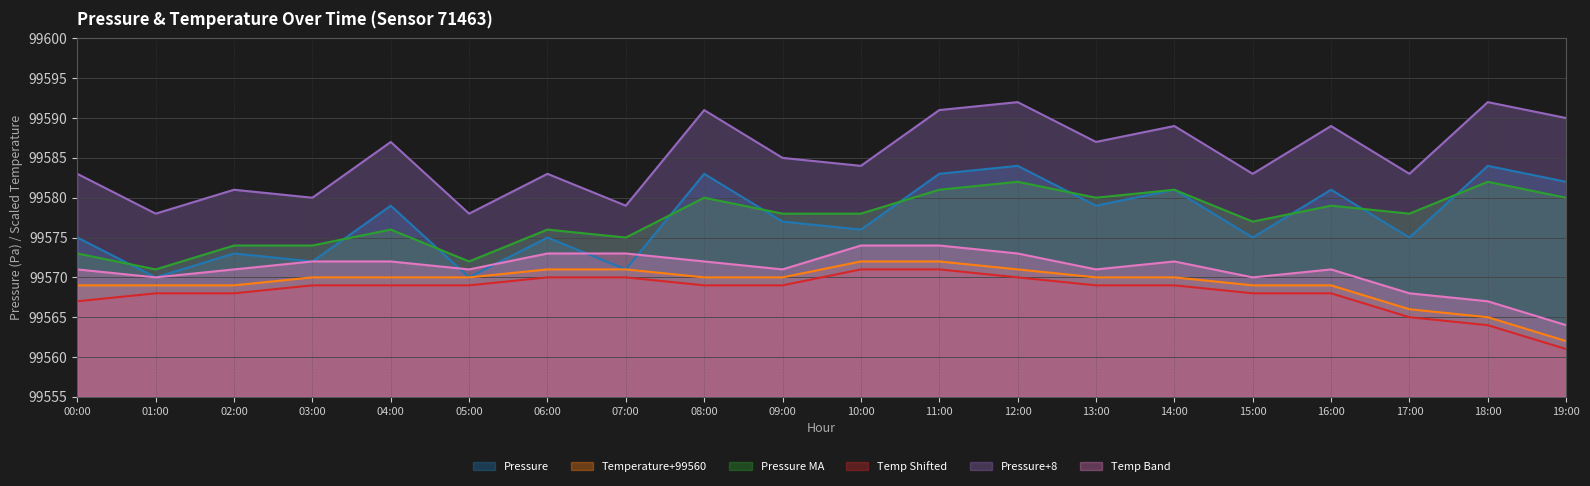

True or false: Pressure+8 and Pressure cross at least once.

False